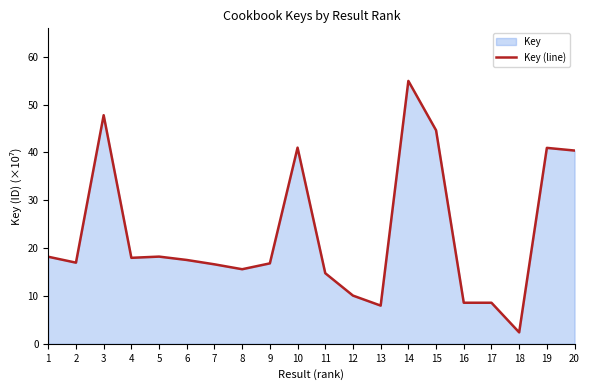

What is the average value?

23.0